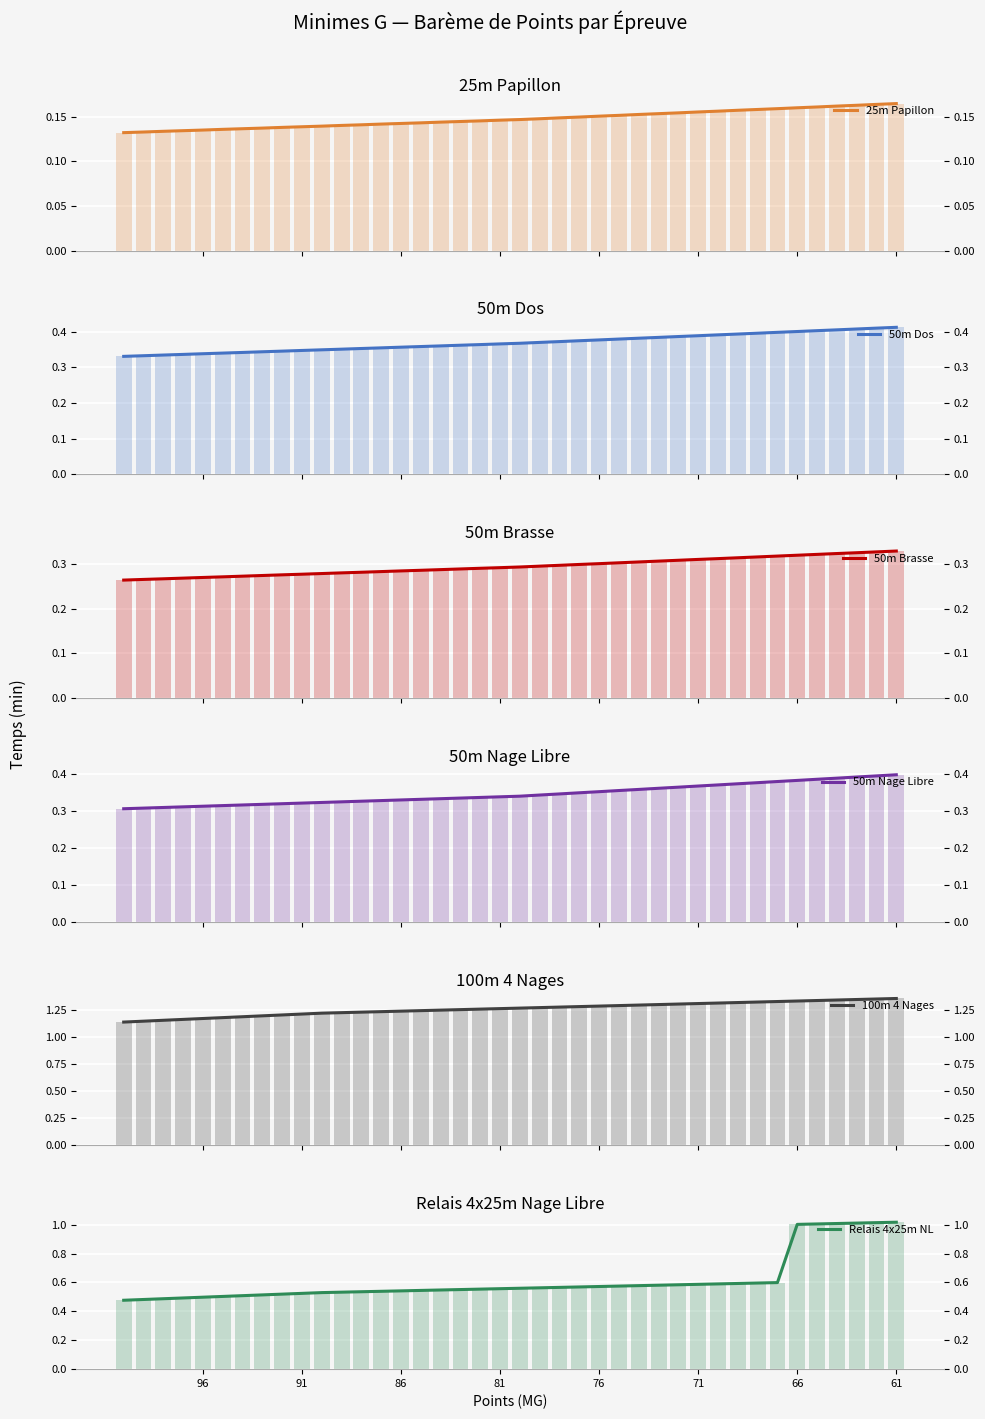

Count the 25m Papillon values in the range 0 to 1.

40